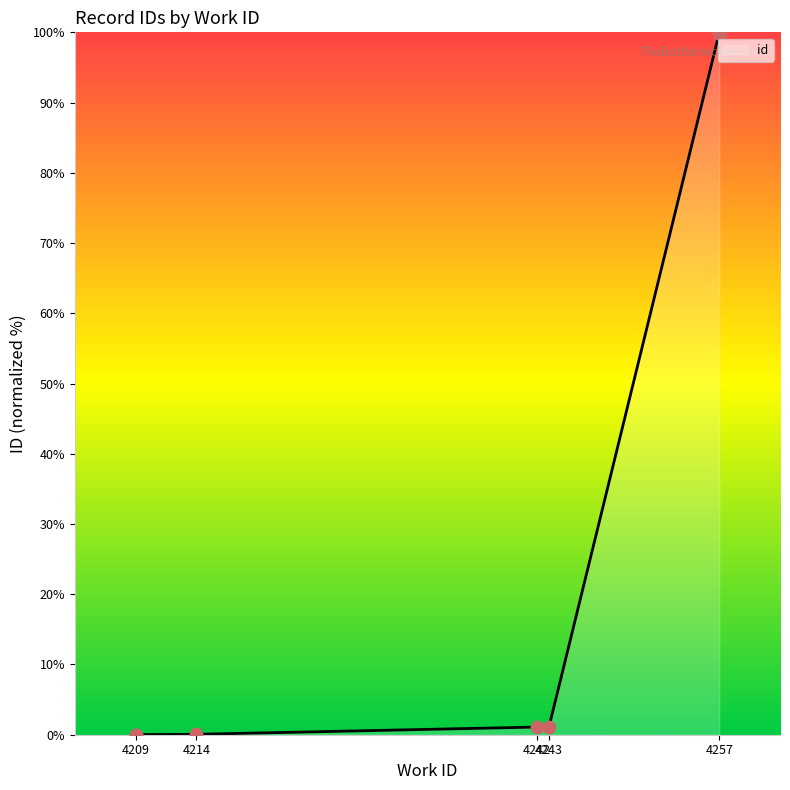

What is the change in value from 4243 to 4257?

+98.9